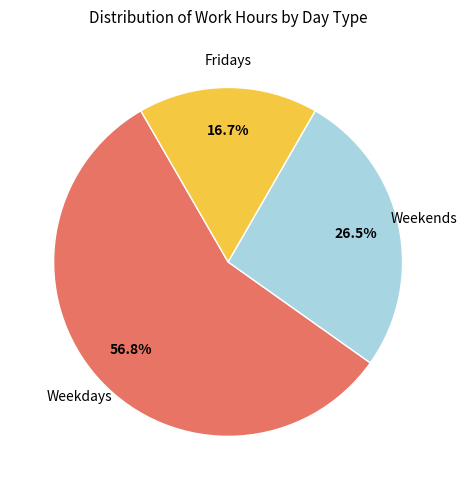

Does any single category account for the majority?

Yes